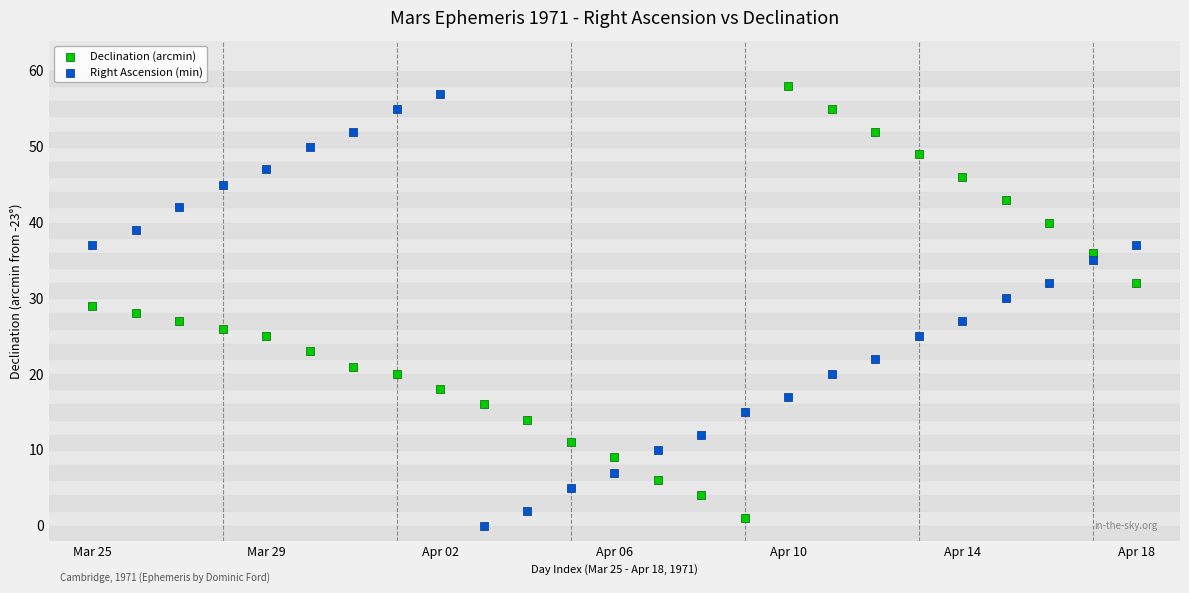

Which series contains the lowest Y value?

Right Ascension (min)